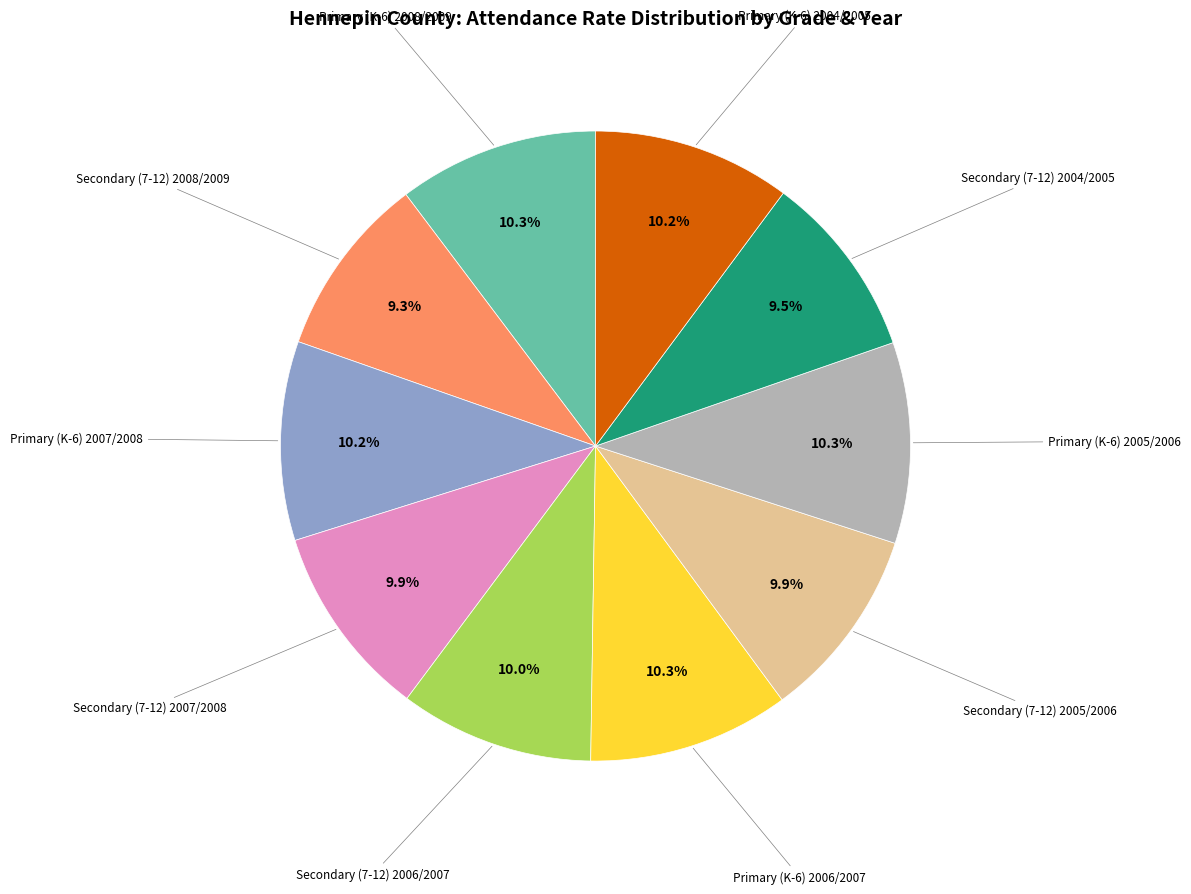

To the nearest percent, what is the average slice percentage?

10%